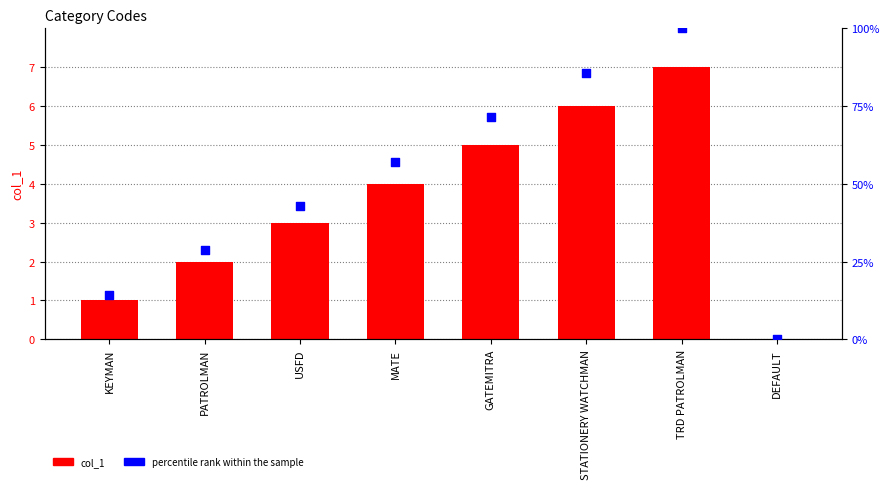

At how many categories does at least one series exceed 86?

1